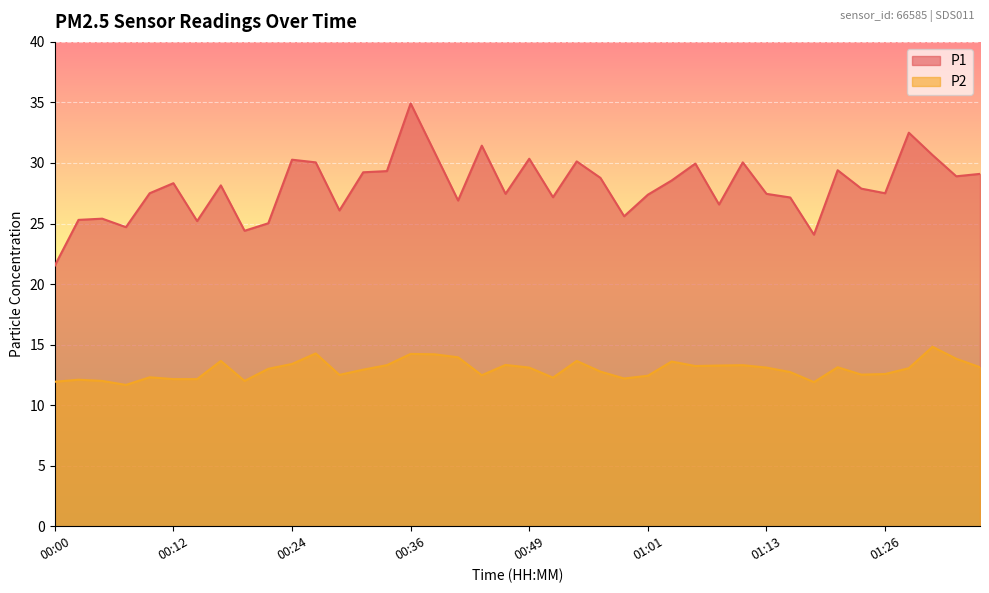

True or false: P2 has more than 0 interior local peaks.

True